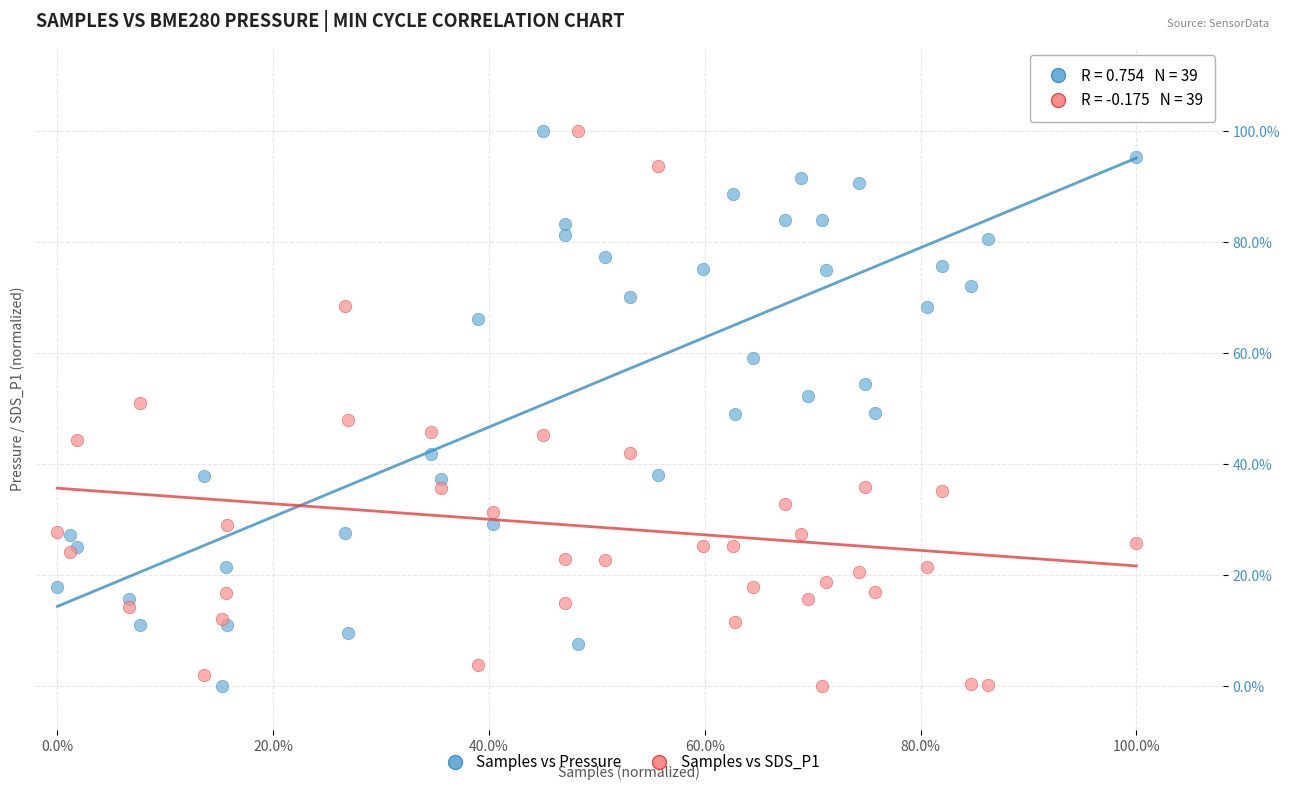

What are all the series names shown in the legend?

Samples vs Pressure, Samples vs SDS_P1